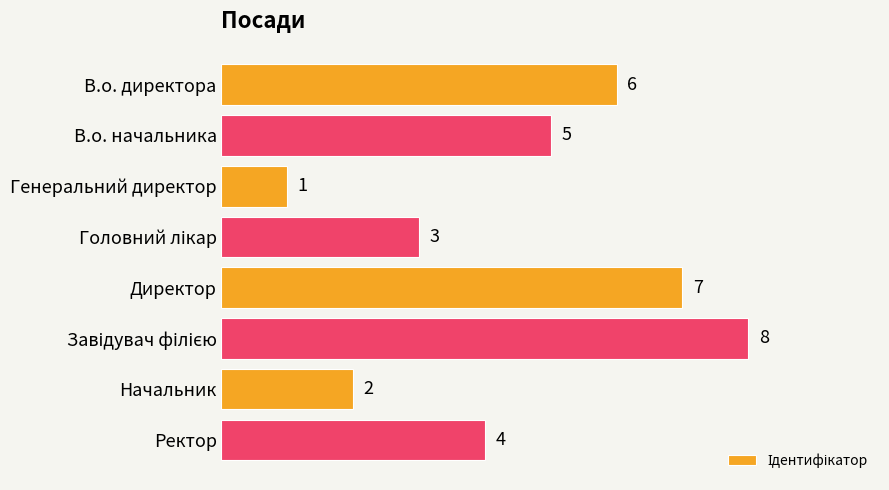

What is the greatest value displayed?

8